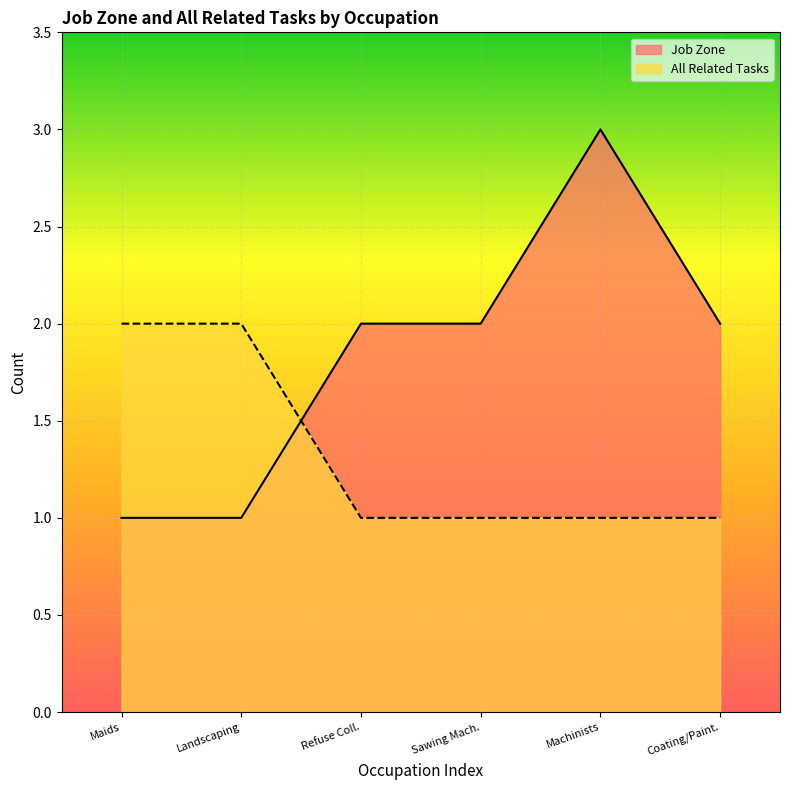

How many data points does each series have?

6